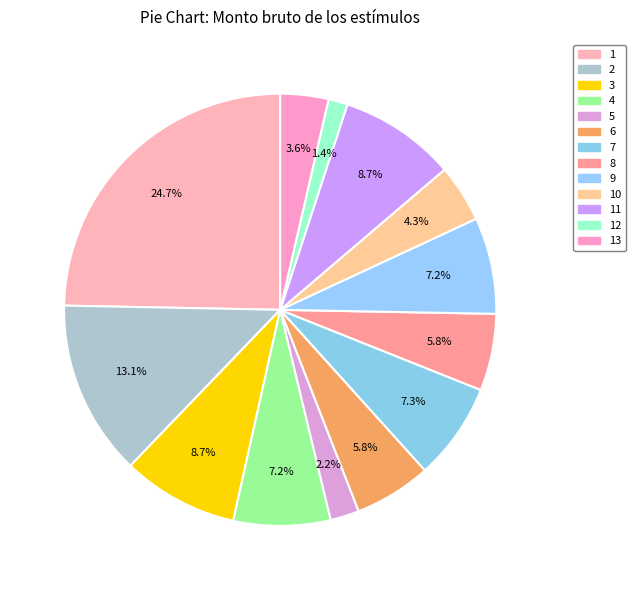

To the nearest percent, what is the combined percentage of 1 and 6?

30%